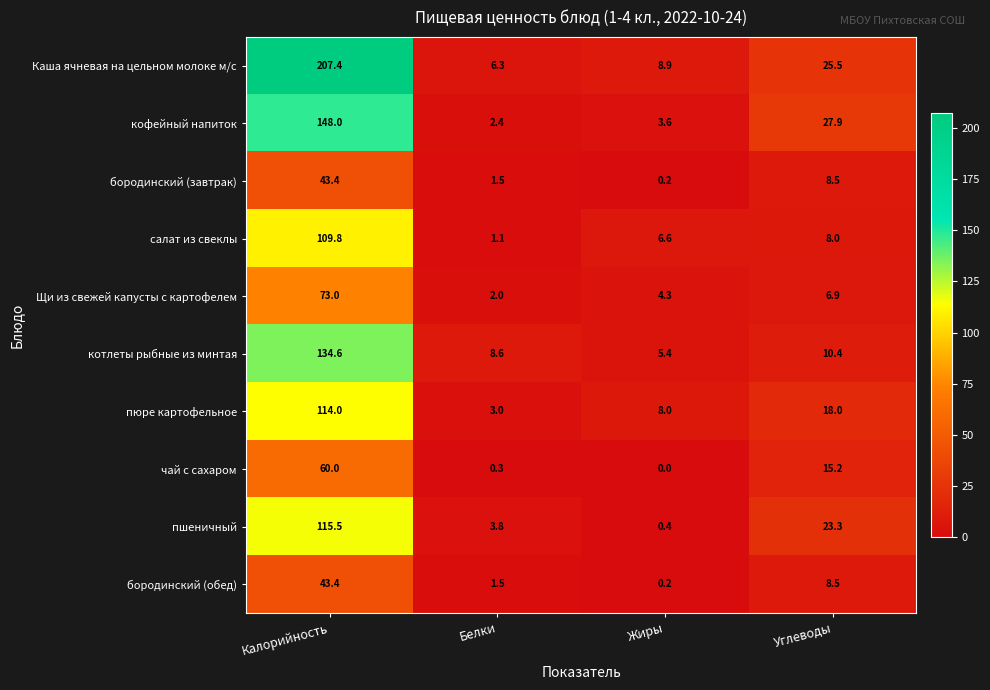

Which category has the highest value across all series?

Калорийность